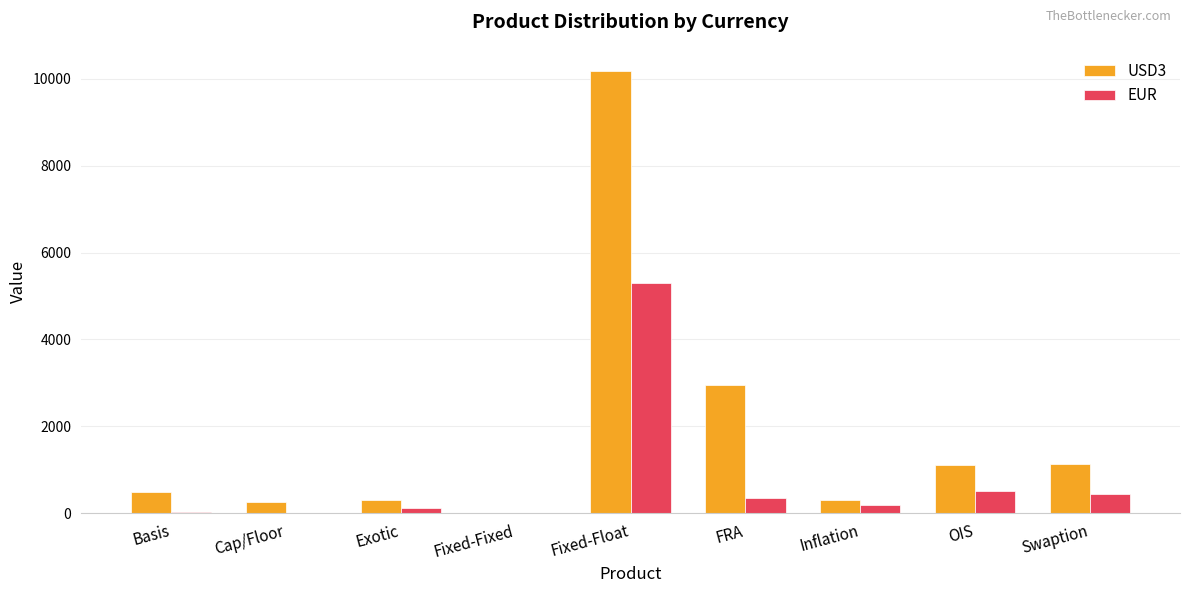

True or false: USD3 has a value of 1100 at OIS.

True